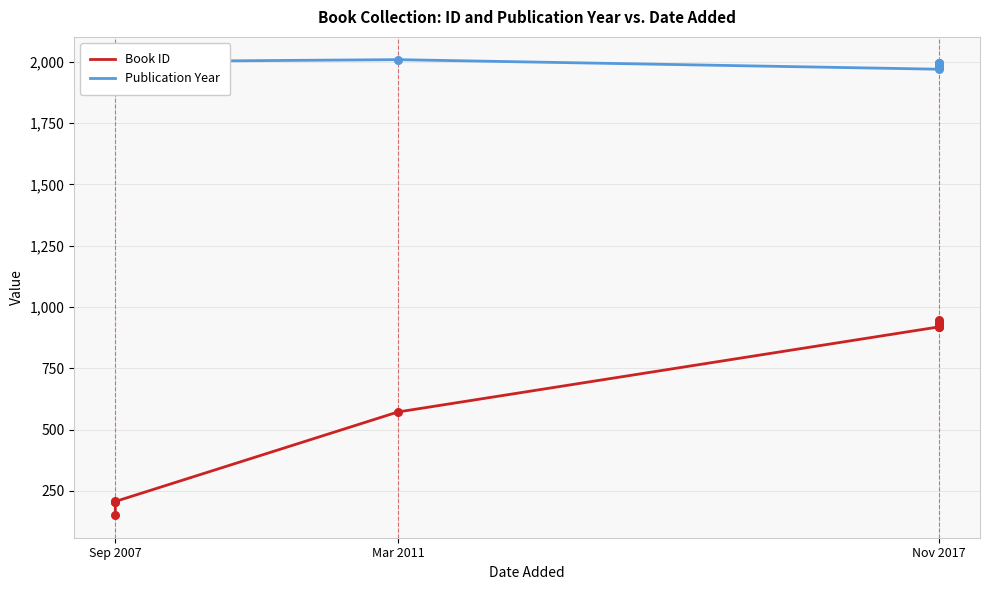

Is the value of Book ID at Nov 2017 greater than the value of Publication Year at Nov 2017?

No